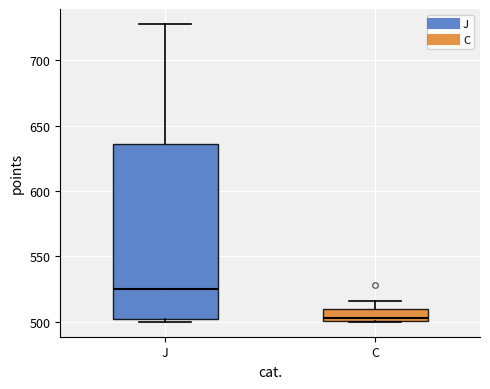

Which box's median line is the highest?

J